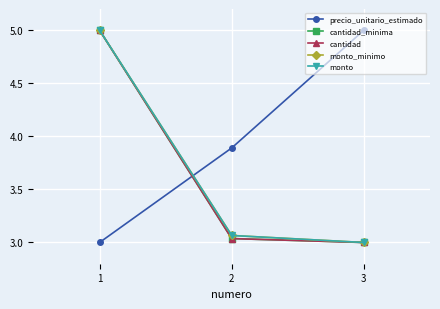

How many lines are shown in the chart?

5